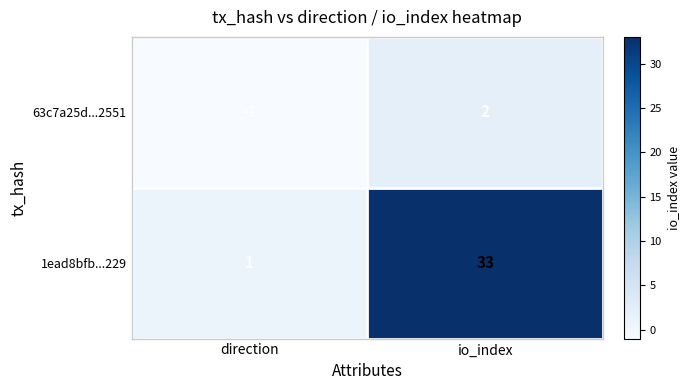

What is the smallest value displayed?

-1